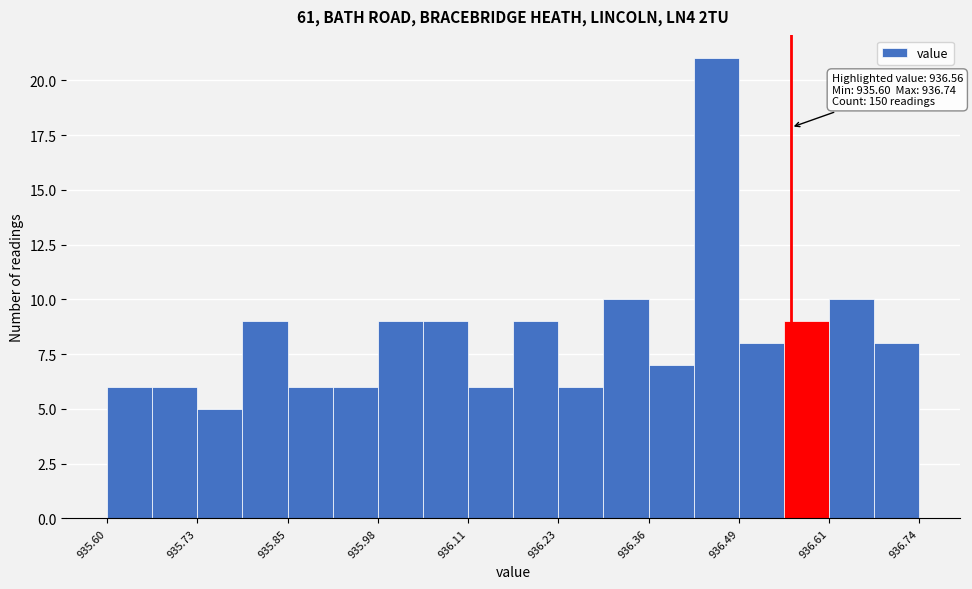

Read against the x-axis, roughly where is the centre of the tallest bar?

936.46